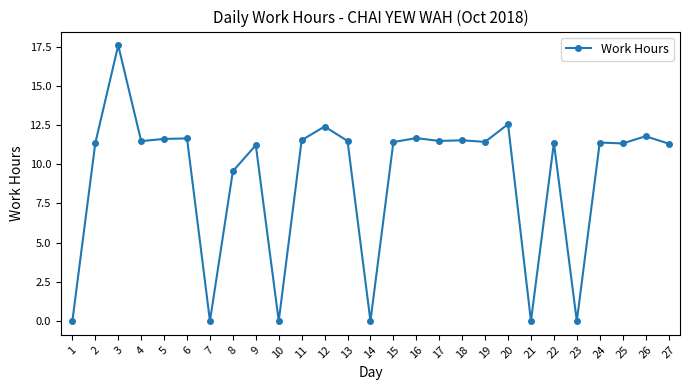

True or false: the data shows 11.5 at 18.

True